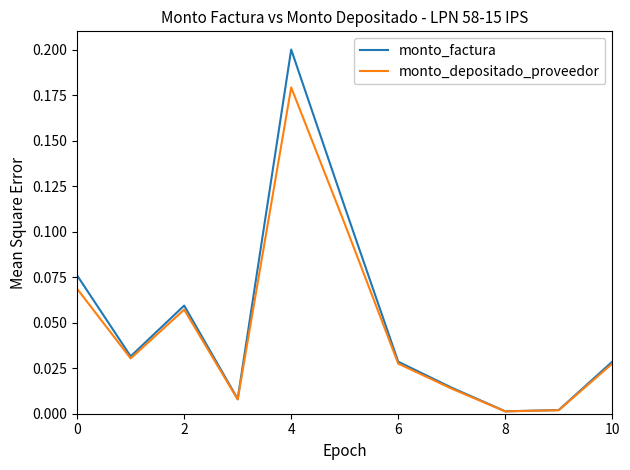

Which series has the widest spread of values?

monto_factura